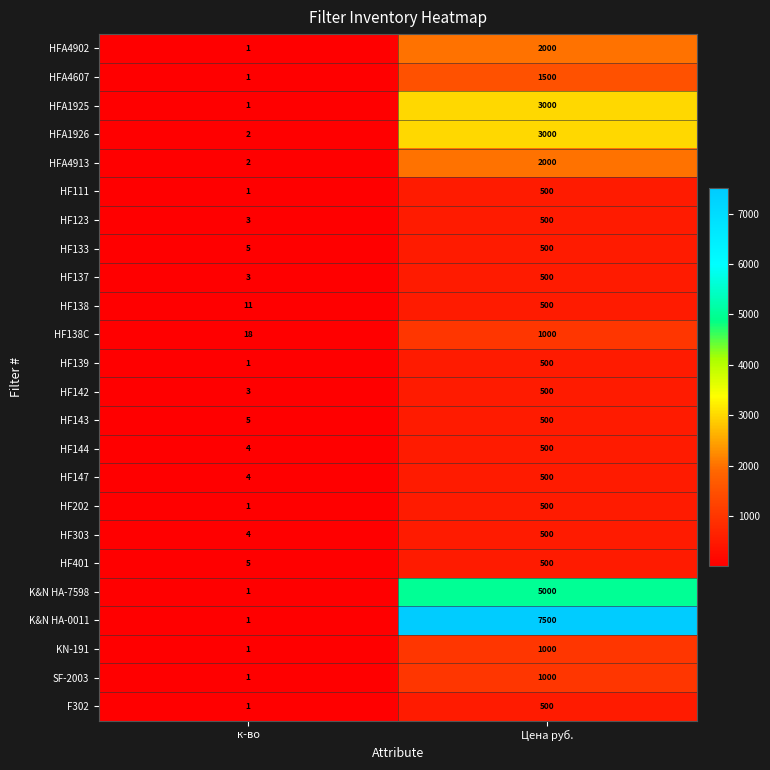

List the labels in order of HF137 value, smallest first.

к-во, Цена руб.